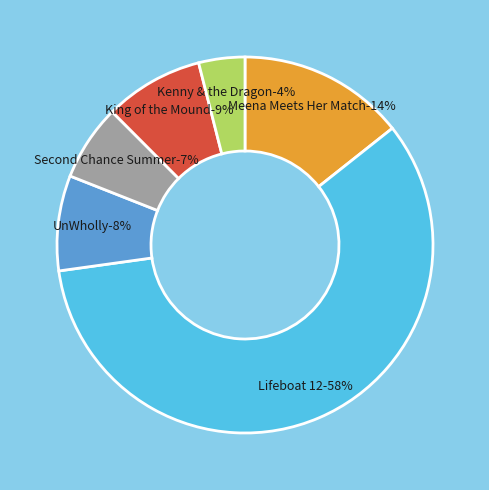

What percentage do Lifeboat 12 and Kenny & the Dragon together represent?

62.4%